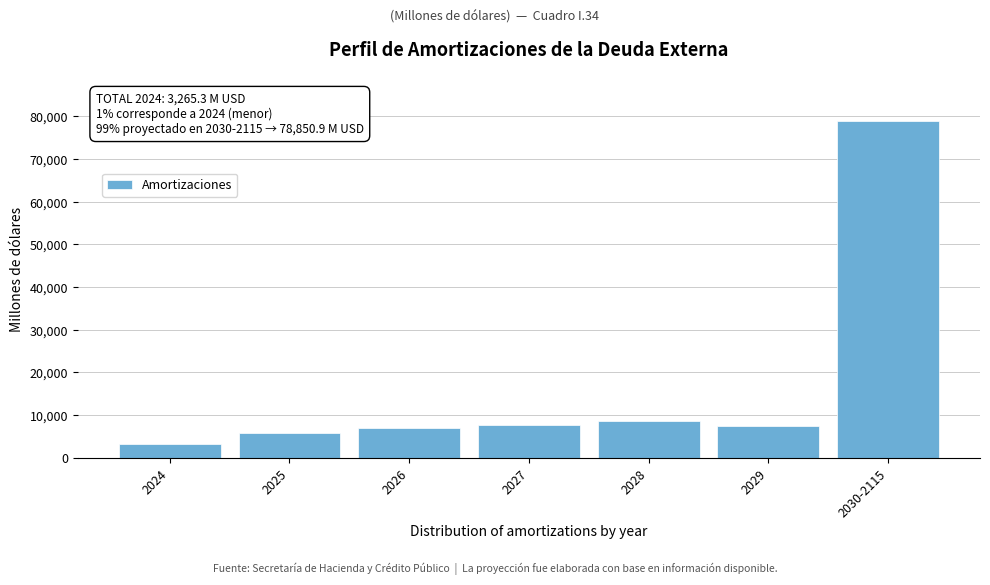

Approximately how many times larger is the value at 2028 compared to 2025?

1.5